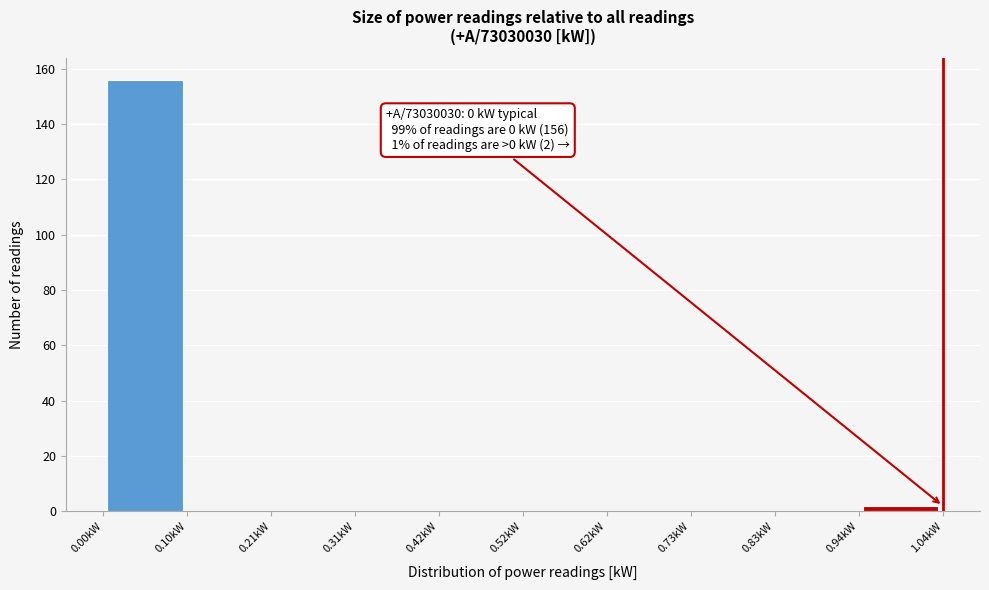

Which range on the x-axis has the tallest bar?

0.000 to 0.104